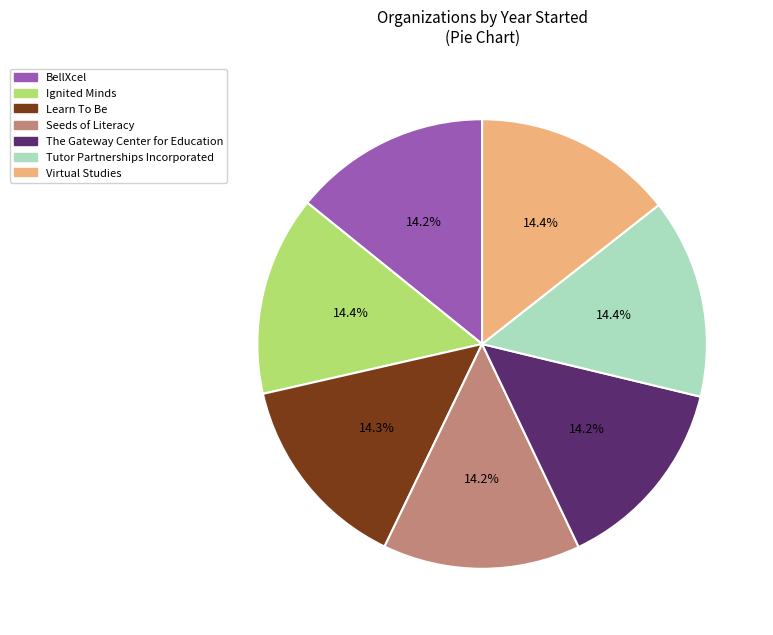

What portion of the pie excludes Learn To Be?

85.7%